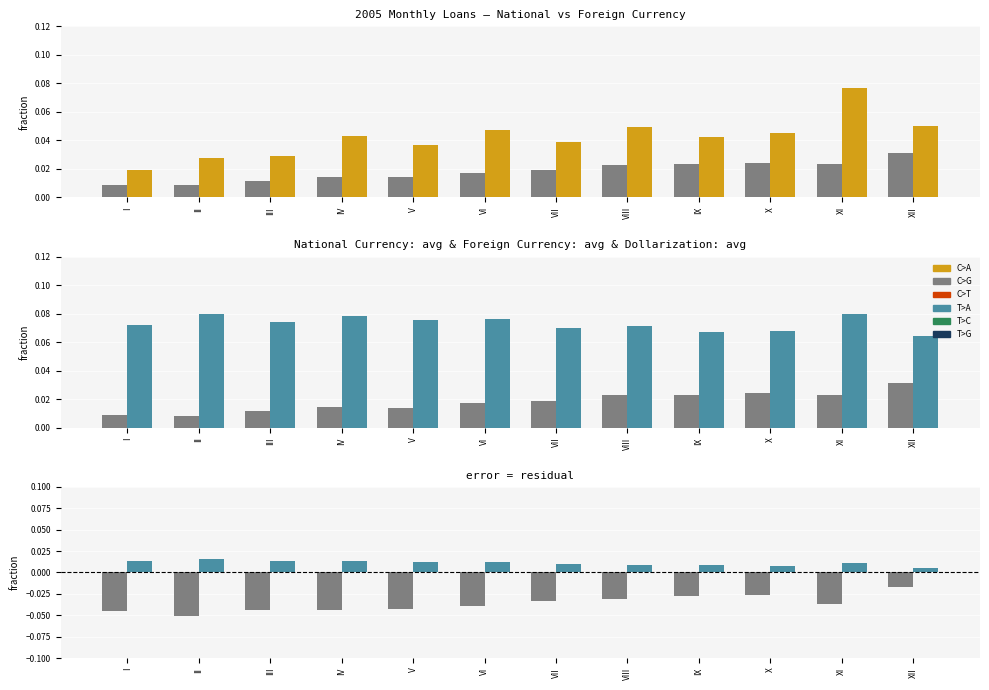

Reading right to left, transcribe all the data shown in this chart.

National Currency: XII=0.0	XI=0.0	X=0.0	IX=0.0	VIII=0.0	VII=0.0	VI=0.0	V=0.0	IV=0.0	III=0.0	II=0.0	I=0.0
Foreign Currency: XII=0.0	XI=0.1	X=0.0	IX=0.0	VIII=0.0	VII=0.0	VI=0.0	V=0.0	IV=0.0	III=0.0	II=0.0	I=0.0
C>T: XII=0.0	XI=0.0	X=0.0	IX=0.0	VIII=0.0	VII=0.0	VI=0.0	V=0.0	IV=0.0	III=0.0	II=0.0	I=0.0
T>G: XII=0.1	XI=0.1	X=0.1	IX=0.1	VIII=0.1	VII=0.1	VI=0.1	V=0.1	IV=0.1	III=0.1	II=0.1	I=0.1
National Currency residual: XII=-0.0	XI=-0.0	X=-0.0	IX=-0.0	VIII=-0.0	VII=-0.0	VI=-0.0	V=-0.0	IV=-0.0	III=-0.0	II=-0.1	I=-0.0
Dollarization residual: XII=0.0	XI=0.0	X=0.0	IX=0.0	VIII=0.0	VII=0.0	VI=0.0	V=0.0	IV=0.0	III=0.0	II=0.0	I=0.0